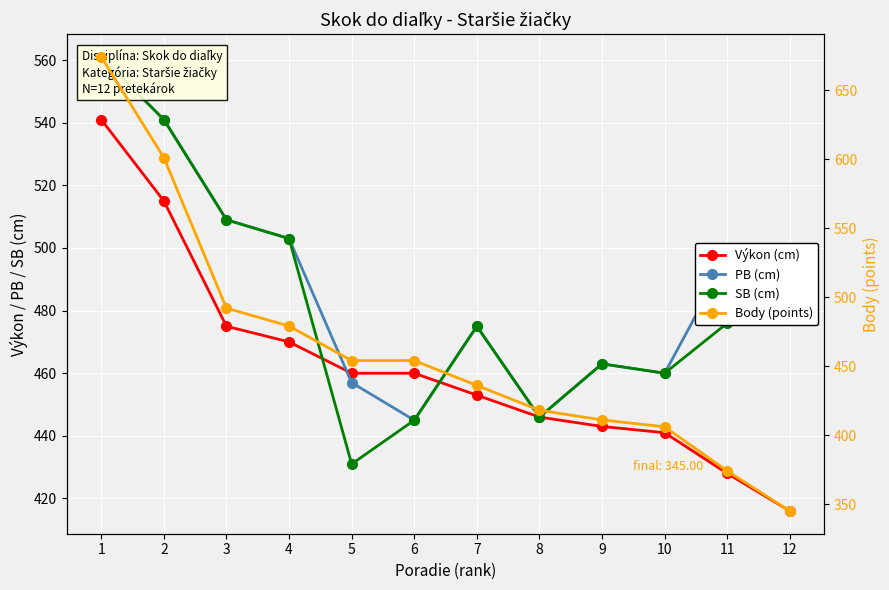

What value does the PB (cm) series have at 1?

561